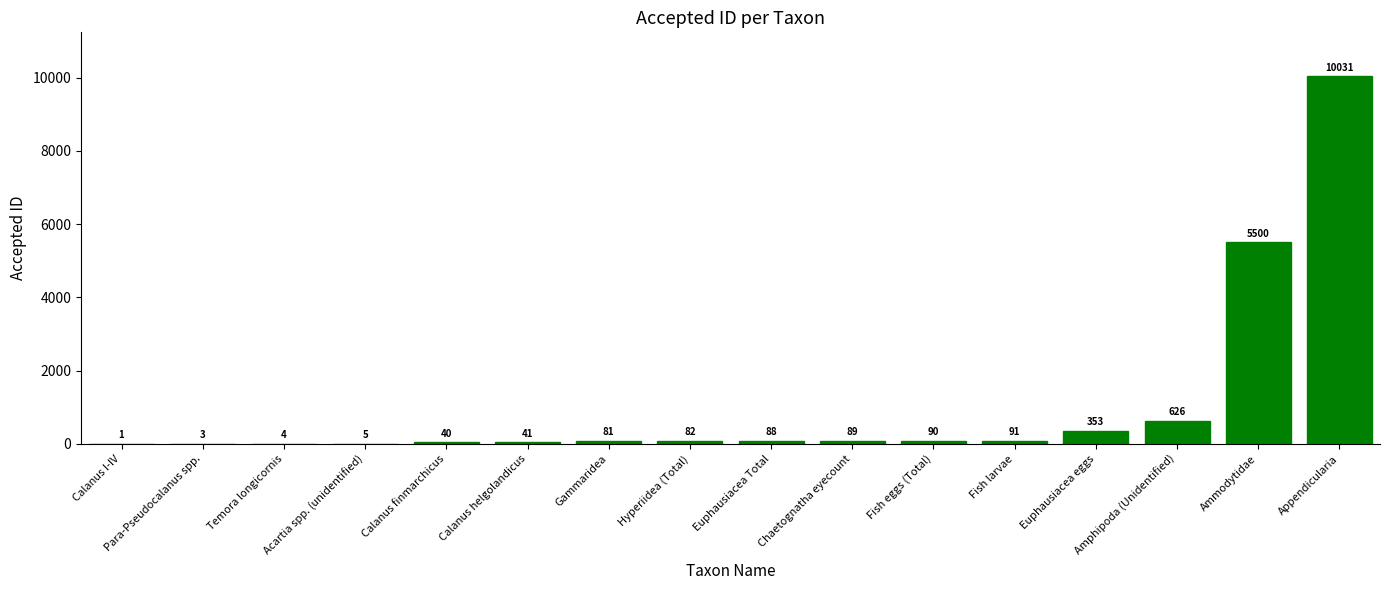

Is it true that the value at Calanus I-IV is 1?

True